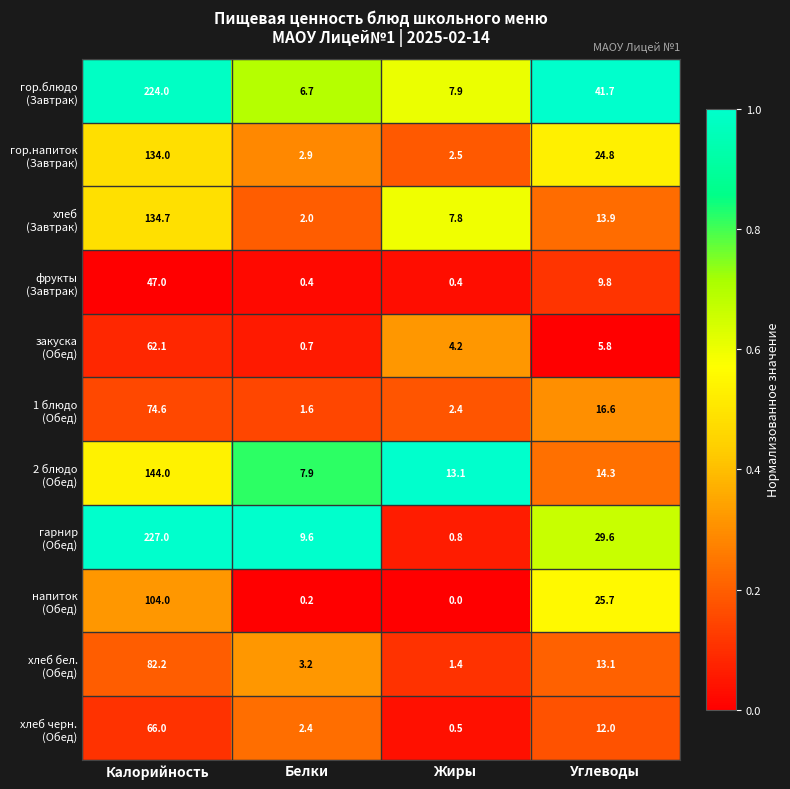

How many series are shown in this chart?

11